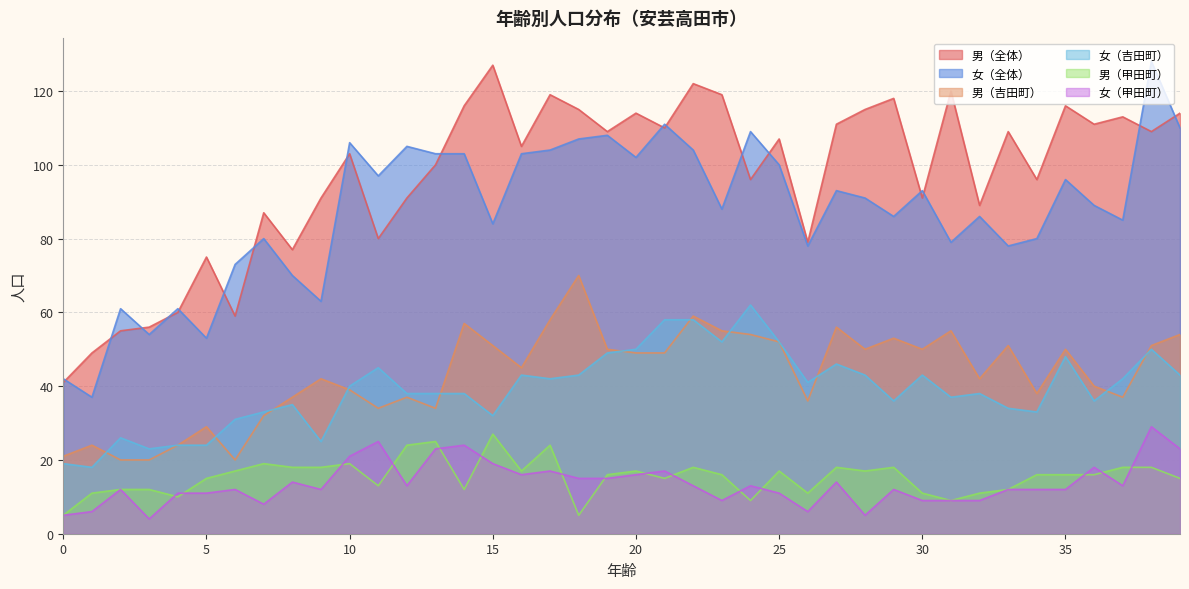

What is the value of the 男（甲田町） point at the 34th from the left?

12